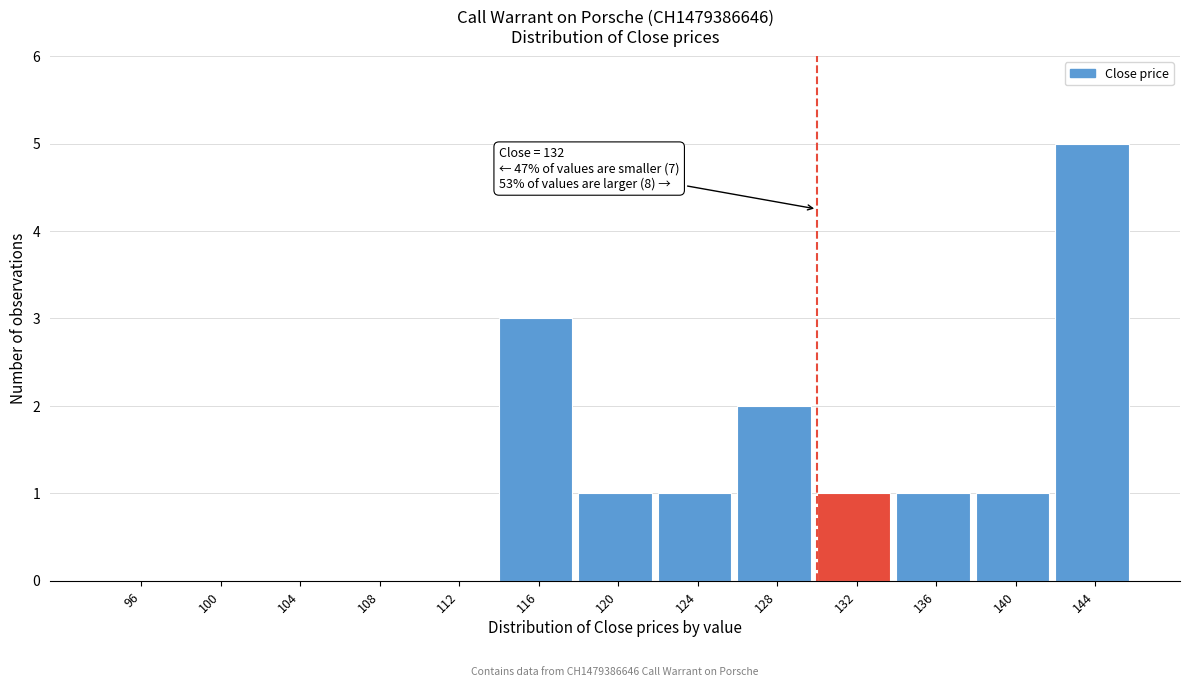

Reading left to right, list all the values displayed in this chart.

96=0	100=0	104=0	108=0	112=0	116=3	120=1	124=1	128=2	132=1	136=1	140=1	144=5